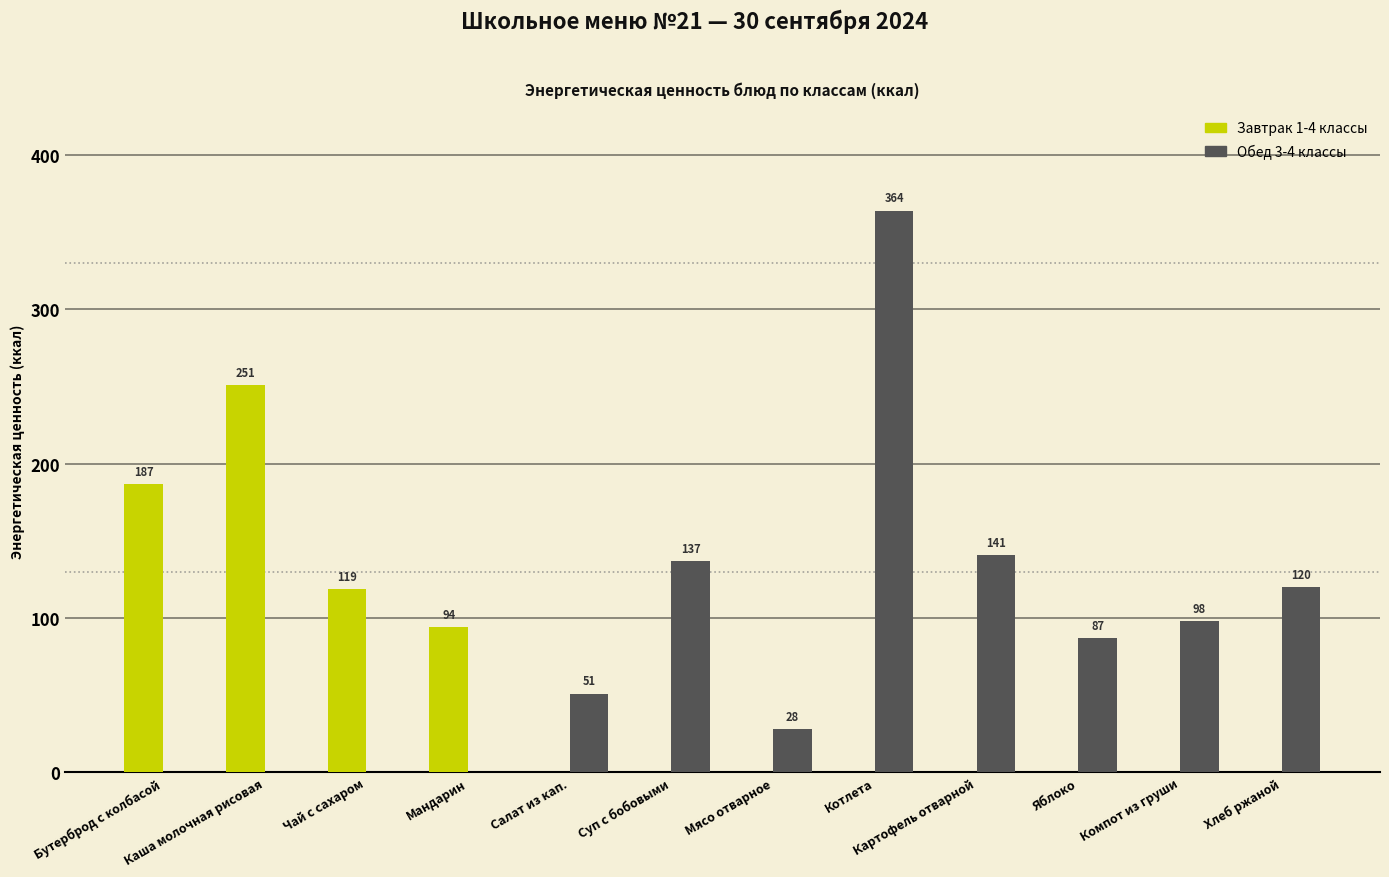

Are the bars horizontal?

No